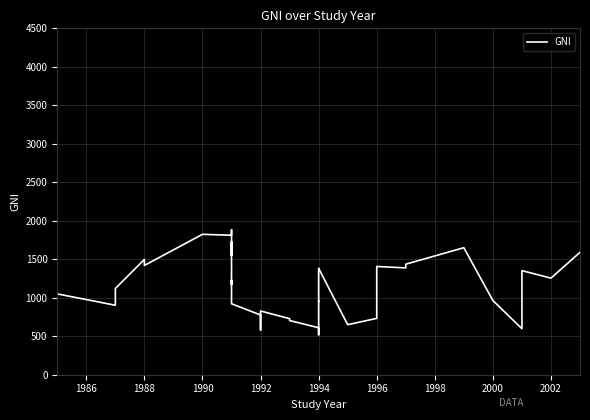

At which category does the data reach its first local peak?

1988